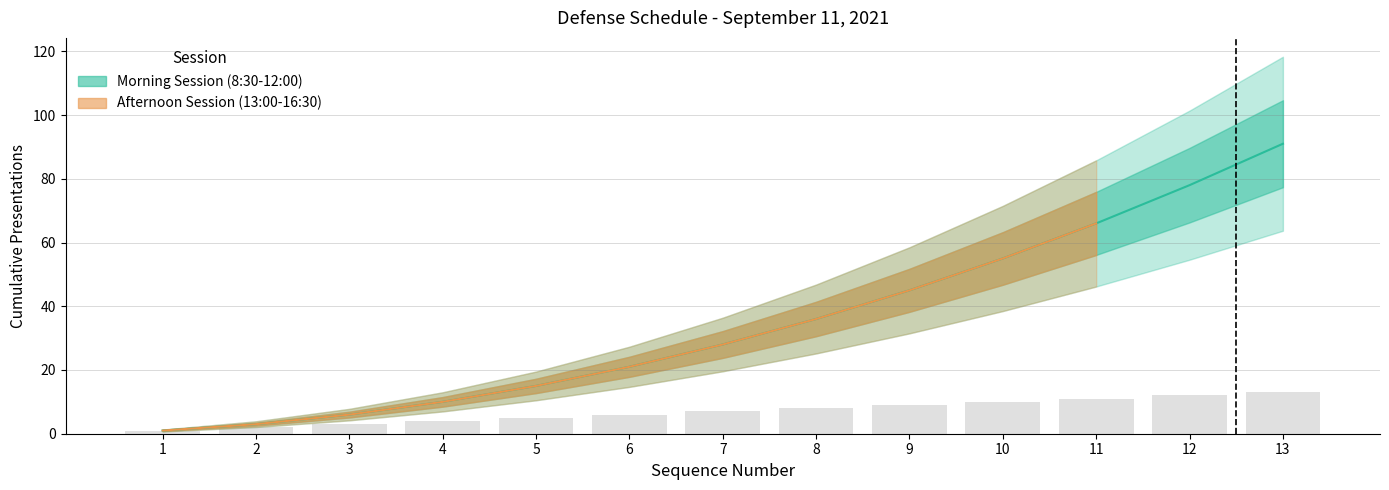

Does the chart contain any negative values?

No